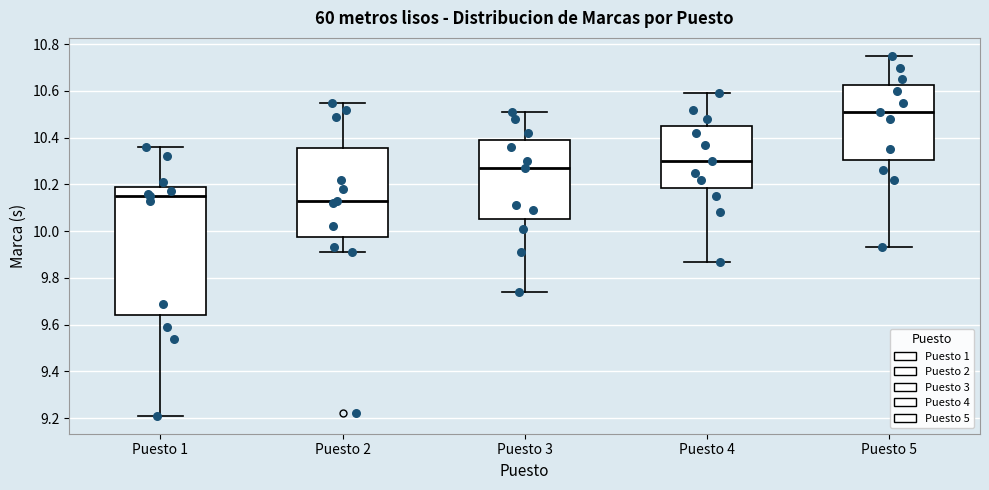

Reading left to right, read every box against the y-axis: the position of its median line, the range the box covers, and the ends of its whiskers. The values are not printed on the chart, so give them approximately, as read against the axis.

Puesto 1: median 10.16, box 9.64 to 10.20, whiskers 9.22 to 10.36
Puesto 2: median 10.14, box 9.98 to 10.36, whiskers 9.92 to 10.56
Puesto 3: median 10.28, box 10.06 to 10.40, whiskers 9.74 to 10.52
Puesto 4: median 10.30, box 10.18 to 10.46, whiskers 9.88 to 10.60
Puesto 5: median 10.52, box 10.30 to 10.62, whiskers 9.94 to 10.76